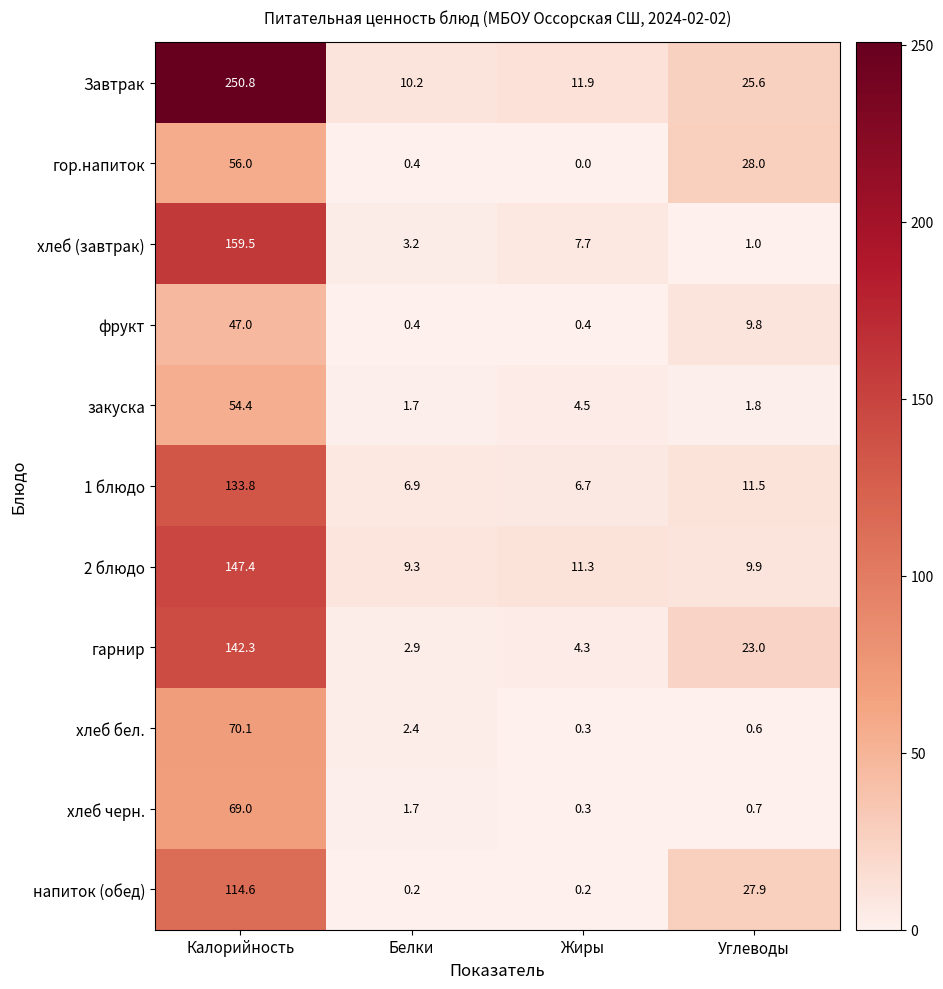

At how many categories does at least one series exceed 247?

1